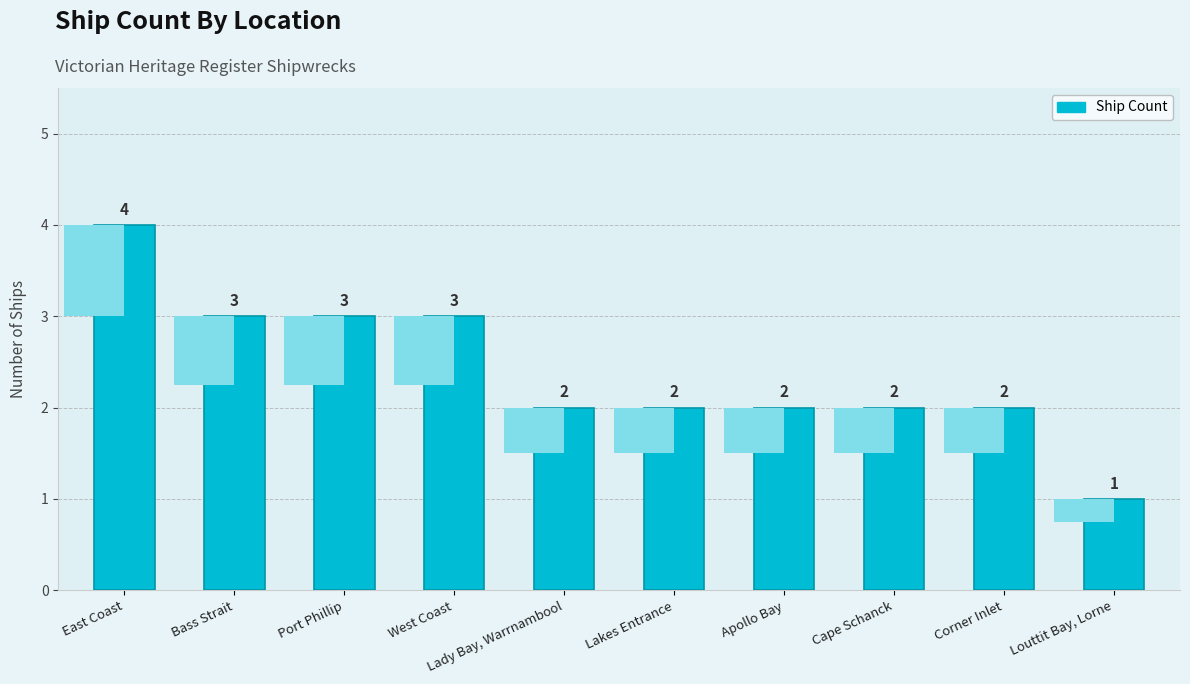

Count the number of categories in the chart.

10